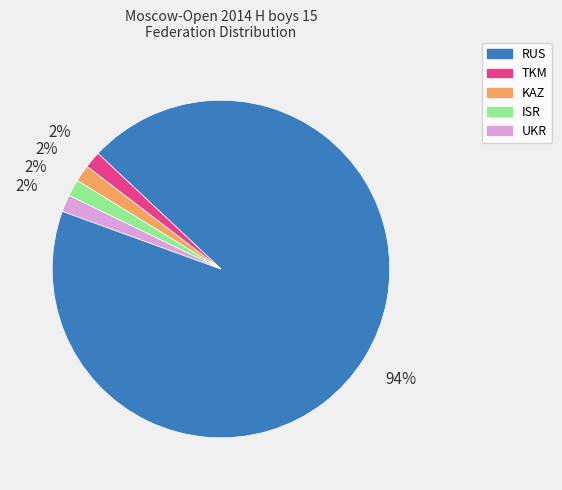

Do KAZ and RUS together represent more than half of the pie?

Yes